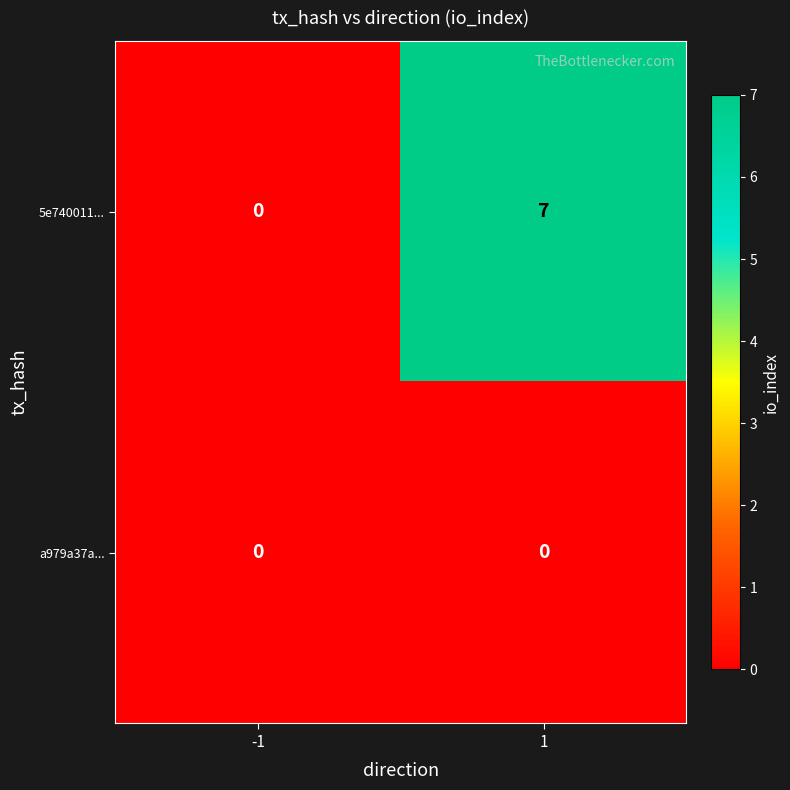

Rank the categories by 5e740011... value from highest to lowest.

1, -1